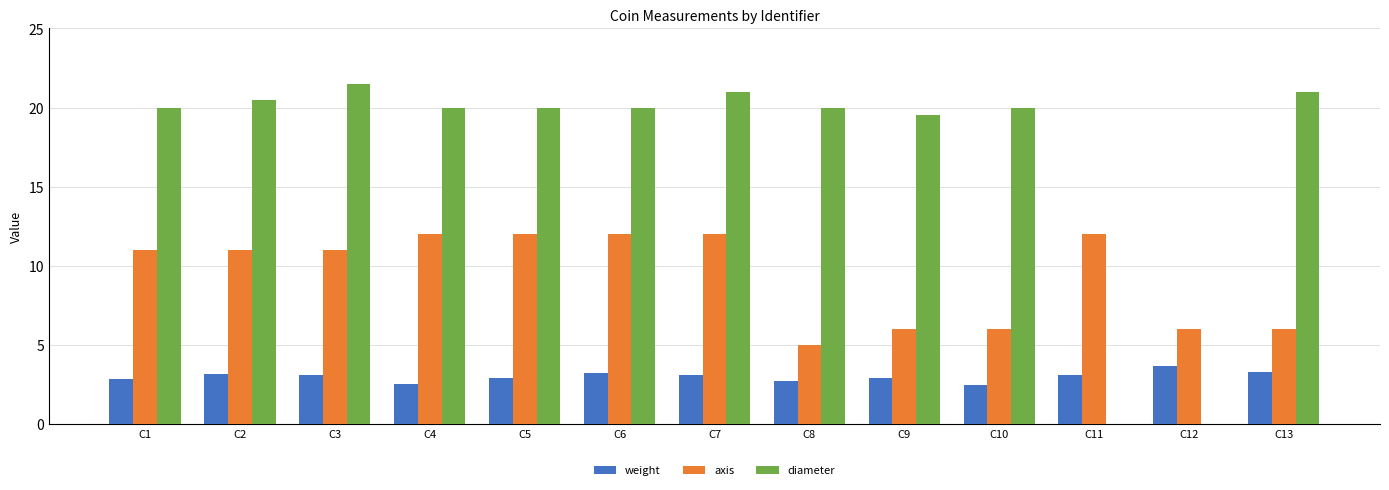

What is the sum of all diameter values?

223.5